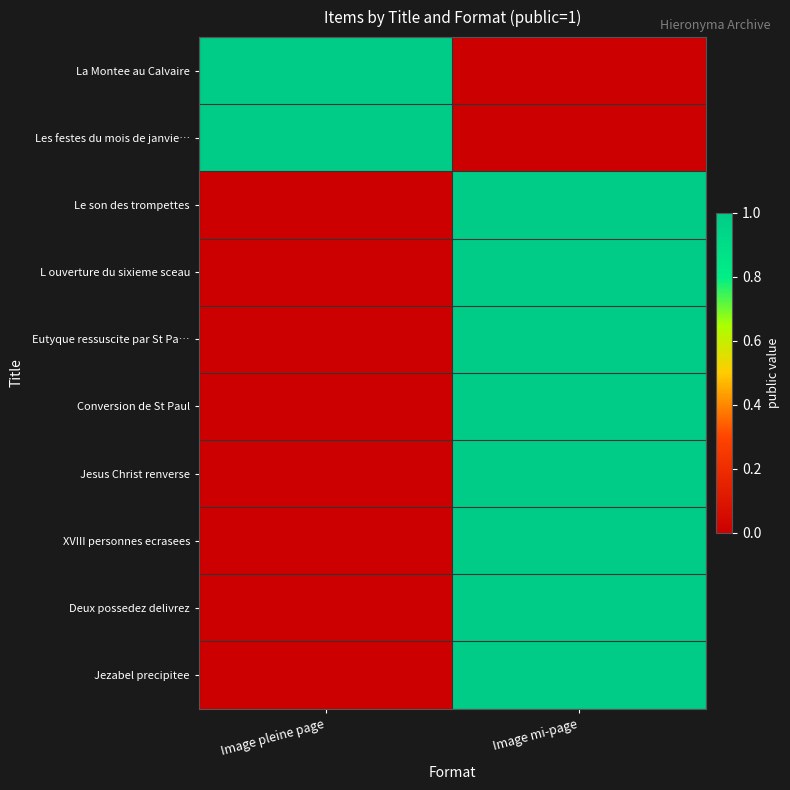

Reading right to left, transcribe all the data shown in this chart.

La Montee au Calvaire: Image mi-page=0	Image pleine page=1
Les festes du mois de janvie…: Image mi-page=0	Image pleine page=1
Le son des trompettes: Image mi-page=1	Image pleine page=0
L ouverture du sixieme sceau: Image mi-page=1	Image pleine page=0
Eutyque ressuscite par St Pa…: Image mi-page=1	Image pleine page=0
Conversion de St Paul: Image mi-page=1	Image pleine page=0
Jesus Christ renverse: Image mi-page=1	Image pleine page=0
XVIII personnes ecrasees: Image mi-page=1	Image pleine page=0
Deux possedez delivrez: Image mi-page=1	Image pleine page=0
Jezabel precipitee: Image mi-page=1	Image pleine page=0